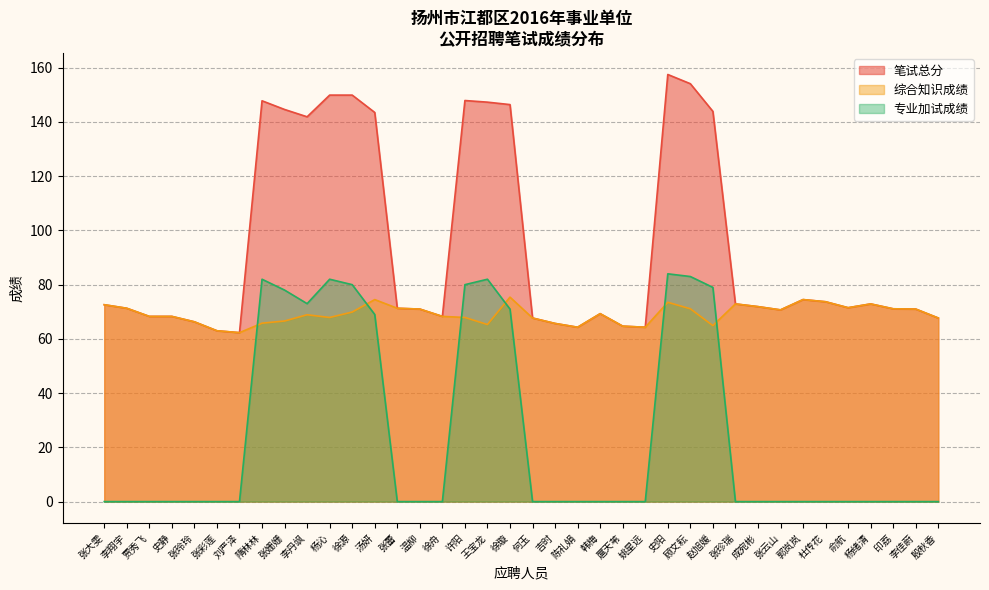

True or false: 综合知识成绩 and 笔试总分 intersect in this chart.

False